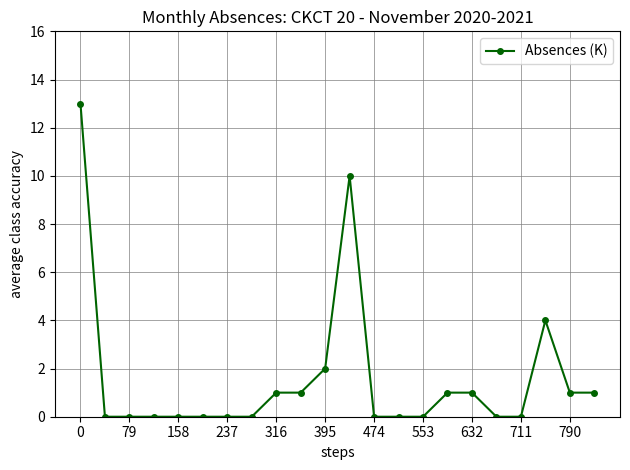

What is the sum of all values?

35